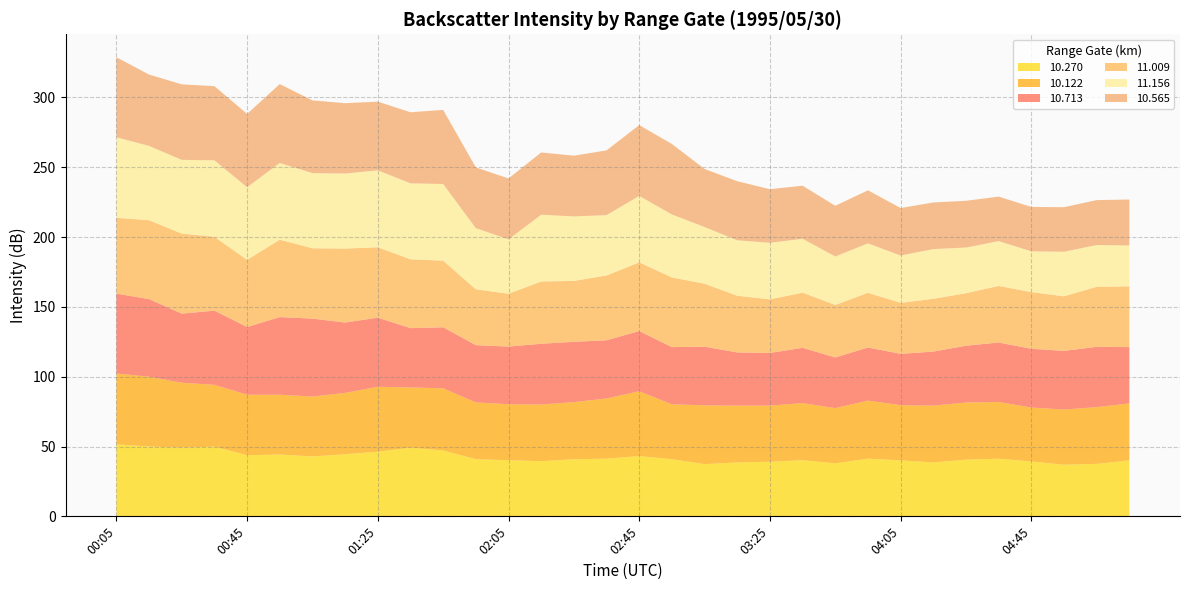

Reading left to right, transcribe all the data shown in this chart.

10.270: 51.6	50.0	49.2	49.9	43.8	44.3	42.9	44.5	46.3	49.2	47.2	40.9	40.2	39.5	40.9	41.3	43.2	40.9	37.4	38.6	39.1	40.2	38.0	41.3	40.1	38.6	40.6	41.3	39.3	37.0	37.6	40.1
10.122: 50.7	50.0	46.5	44.3	43.3	42.8	42.9	43.9	46.5	43.1	44.5	40.7	40.1	40.6	40.9	43.1	46.4	39.3	42.1	40.7	40.2	40.9	39.5	41.6	39.5	40.7	40.9	40.6	38.6	39.5	40.6	40.8
10.713: 57.2	55.6	49.5	53.1	48.5	55.6	55.8	50.4	49.5	42.5	43.7	41.0	41.3	43.5	43.2	41.7	43.1	41.0	42.0	38.1	37.7	39.6	36.3	38.0	36.8	38.7	40.7	42.6	42.1	42.0	43.2	40.3
11.009: 54.3	56.5	57.3	52.9	48.1	55.4	50.4	53.0	50.4	49.3	47.7	40.0	37.8	44.6	43.6	46.4	49.2	49.9	45.1	40.6	38.4	39.5	37.6	39.2	36.5	37.8	37.6	40.5	40.6	39.1	43.0	43.5
11.156: 57.7	53.2	52.8	54.8	52.0	55.0	53.8	53.7	55.1	54.4	54.9	43.8	39.0	47.8	46.2	43.2	47.6	45.1	40.6	39.7	40.5	38.6	34.7	35.4	33.9	35.6	32.7	32.1	29.2	31.9	29.9	29.3
10.565: 57.3	51.1	54.1	53.1	52.5	56.5	52.1	50.4	49.2	50.9	53.1	43.5	43.6	44.6	43.5	46.4	50.7	50.5	41.6	42.3	38.4	38.0	36.3	38.0	34.0	33.4	33.5	31.9	31.8	31.9	32.2	32.9